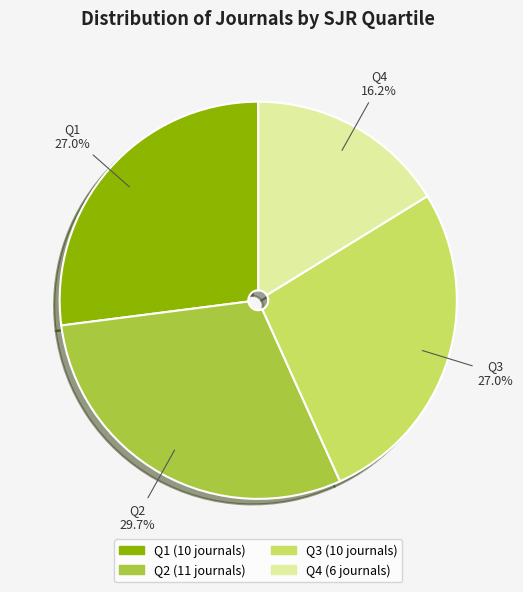

To the nearest percent, what percentage of the pie is Q3?

27%